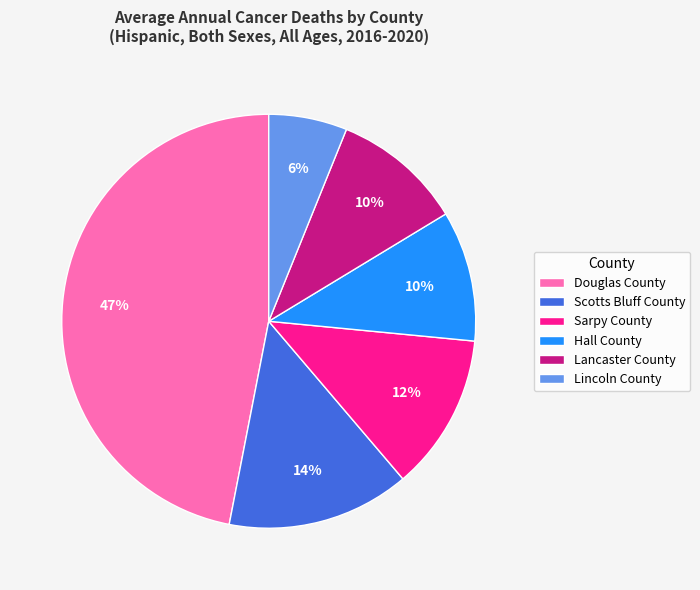

How many segments does this pie chart have?

6